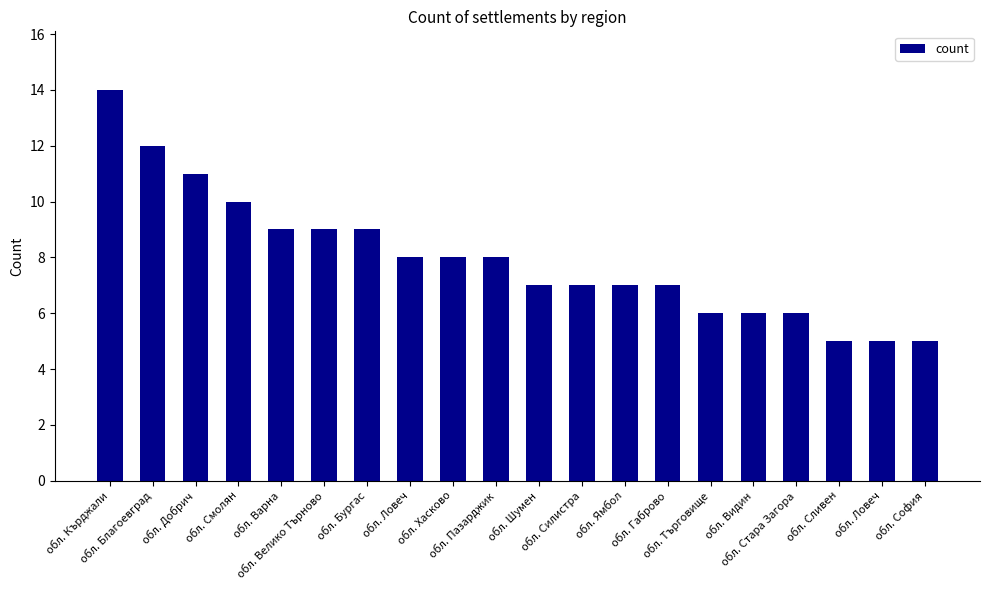

Are the bars horizontal?

No